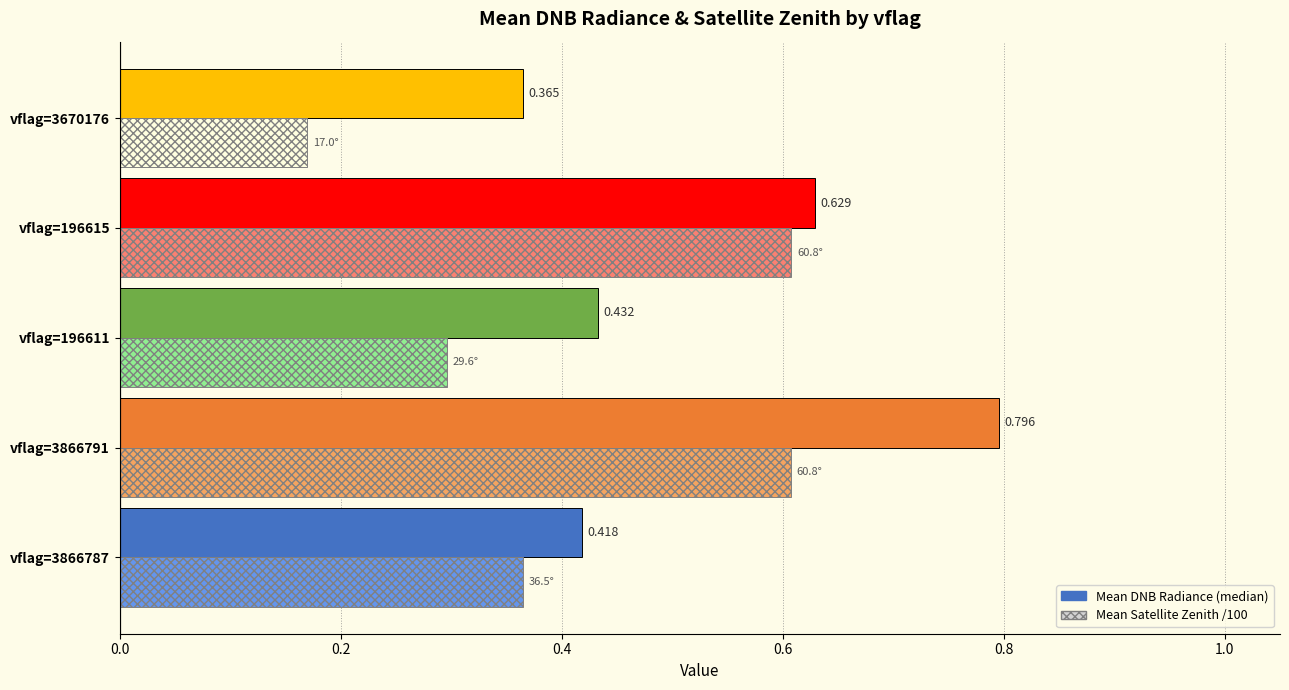

Which series changed the most between vflag=3866791 and vflag=196615?

Mean DNB Radiance (median)